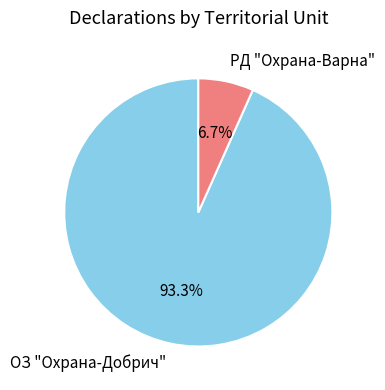

What is the smallest slice in the pie chart?

РД "Охрана-Варна"